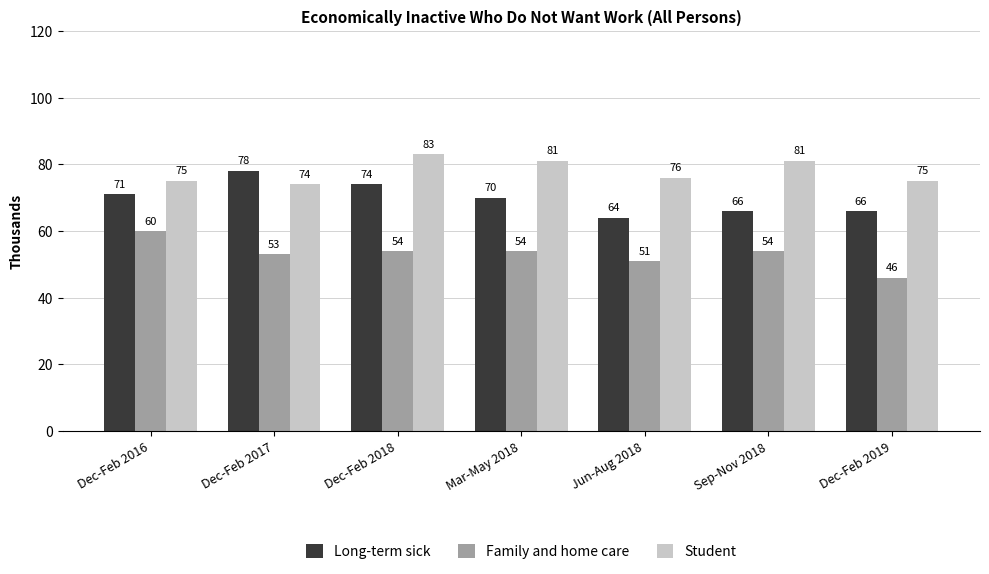

Is the value of Student at Dec-Feb 2019 greater than the value of Family and home care at Sep-Nov 2018?

Yes